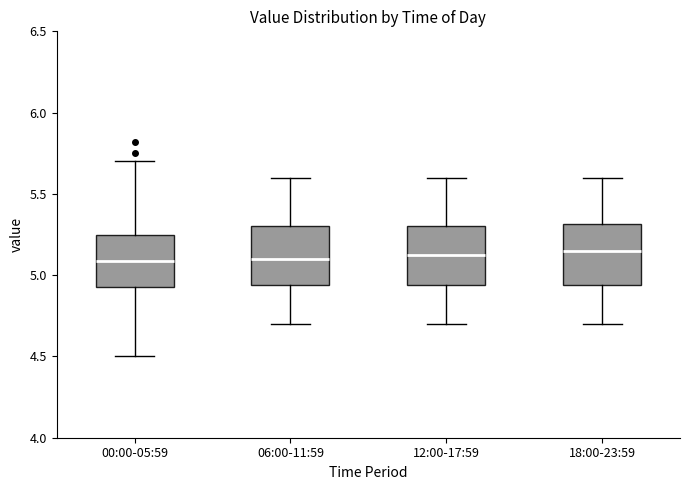

Where does the median line of the box for 00:00-05:59 sit on the y-axis? The values are not printed on the chart, so give them approximately, as read against the axis.

5.10